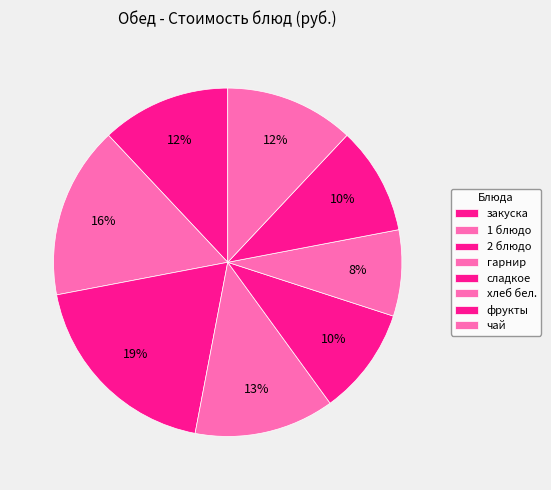

How many segments does this pie chart have?

8